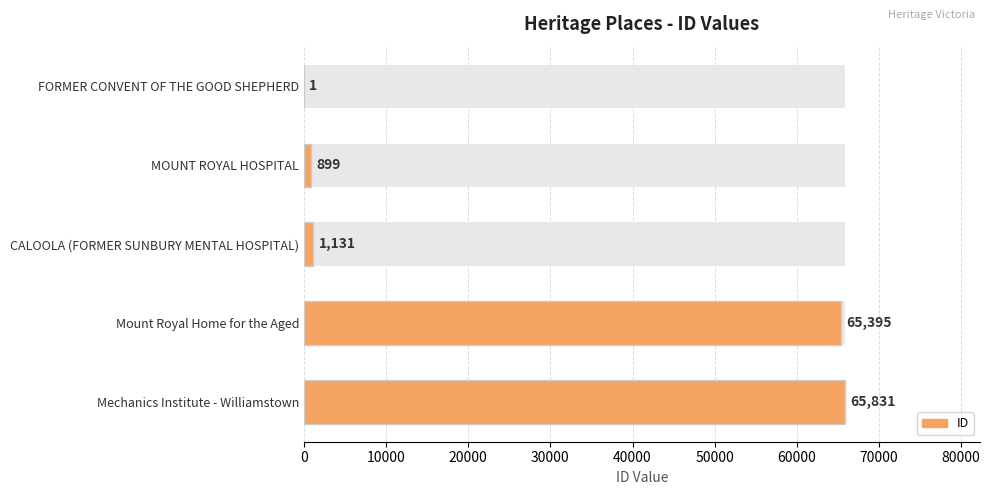

Is it true that the value at Mechanics Institute - Williamstown is 115457?

False